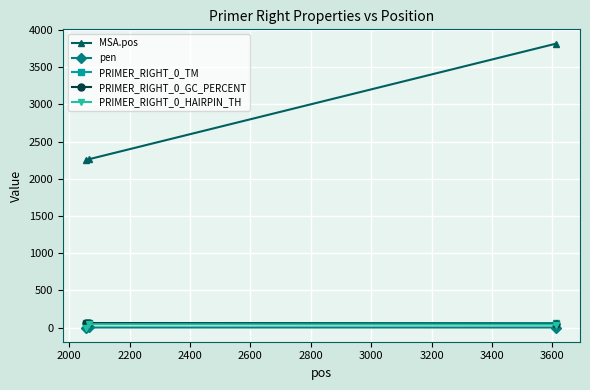

How many lines are shown in the chart?

5